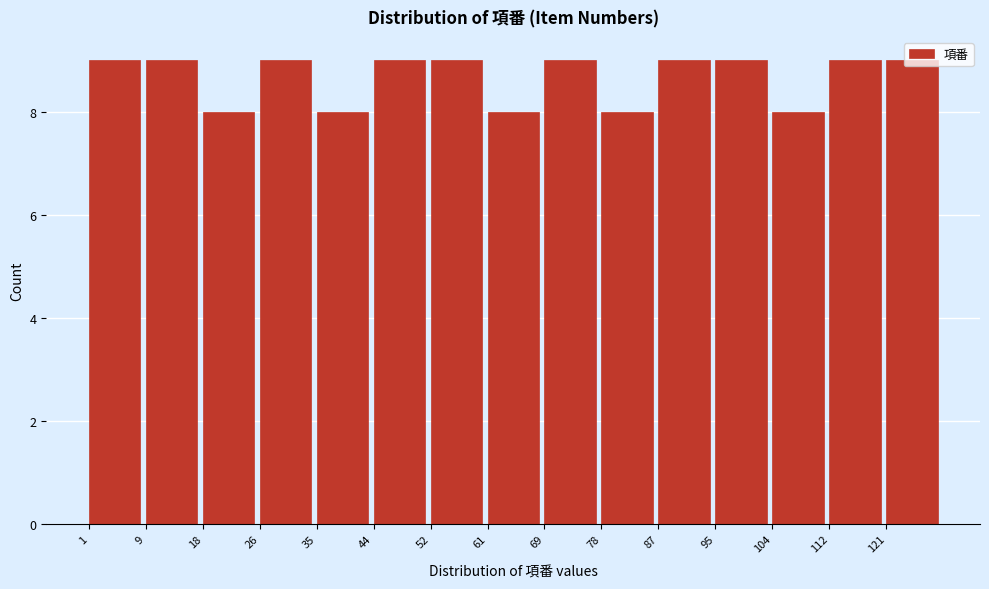

How tall is the bar that spans 112.8 to 121.4 on the x-axis? Neither the bar edges nor the heights are printed on the chart, so give them approximately, as read against the axes.

9